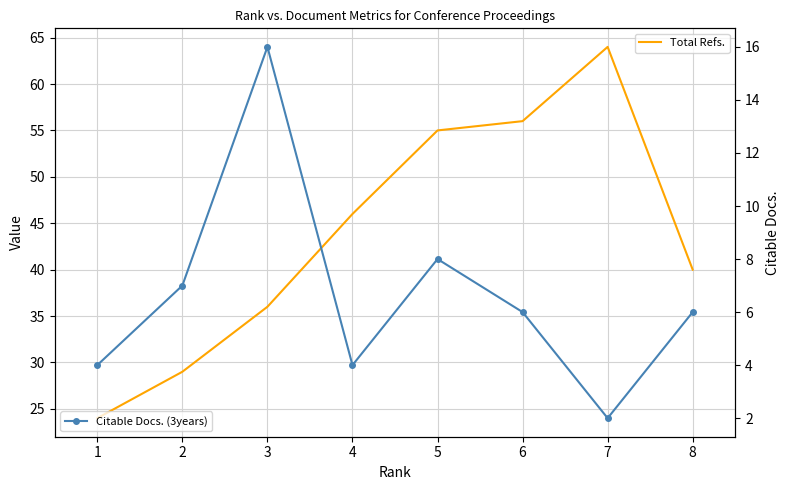

Which series has the widest spread of values?

Total Refs.